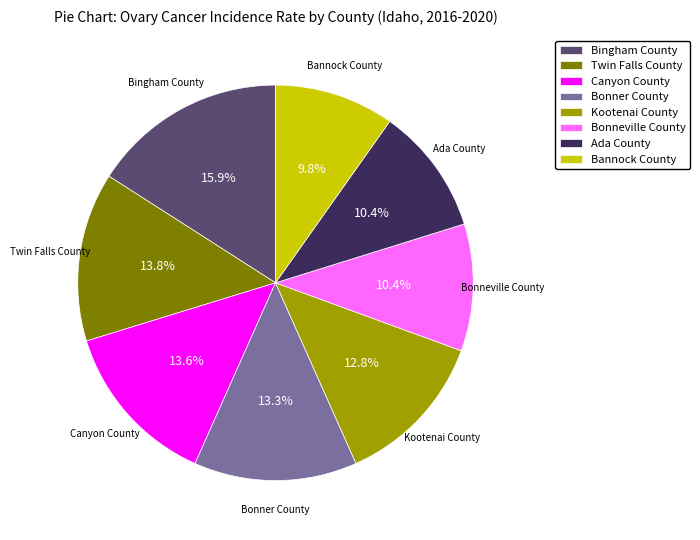

What is the smallest slice in the pie chart?

Bannock County